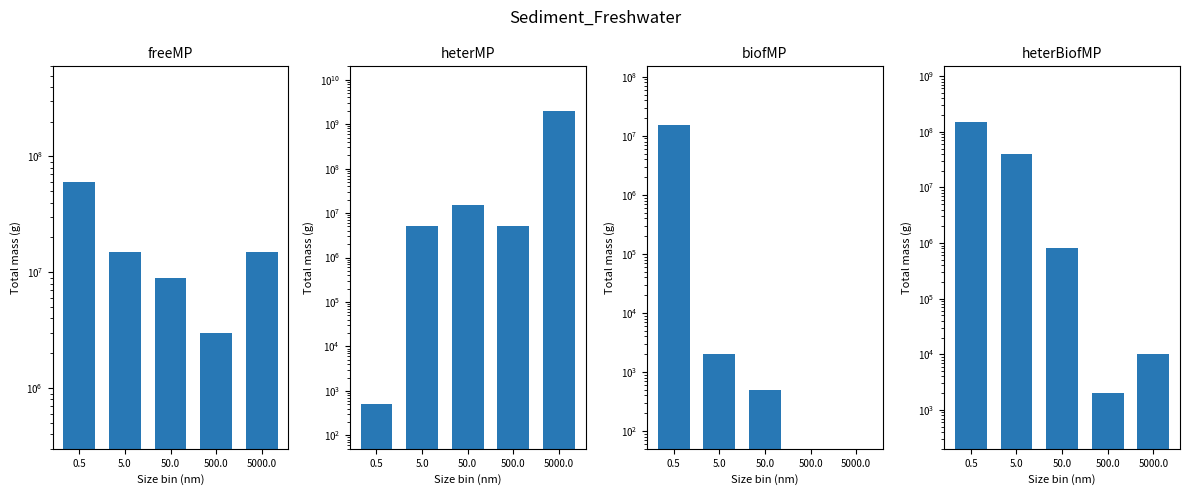

Which has a higher value, 5000.0 or 5.0?

5000.0